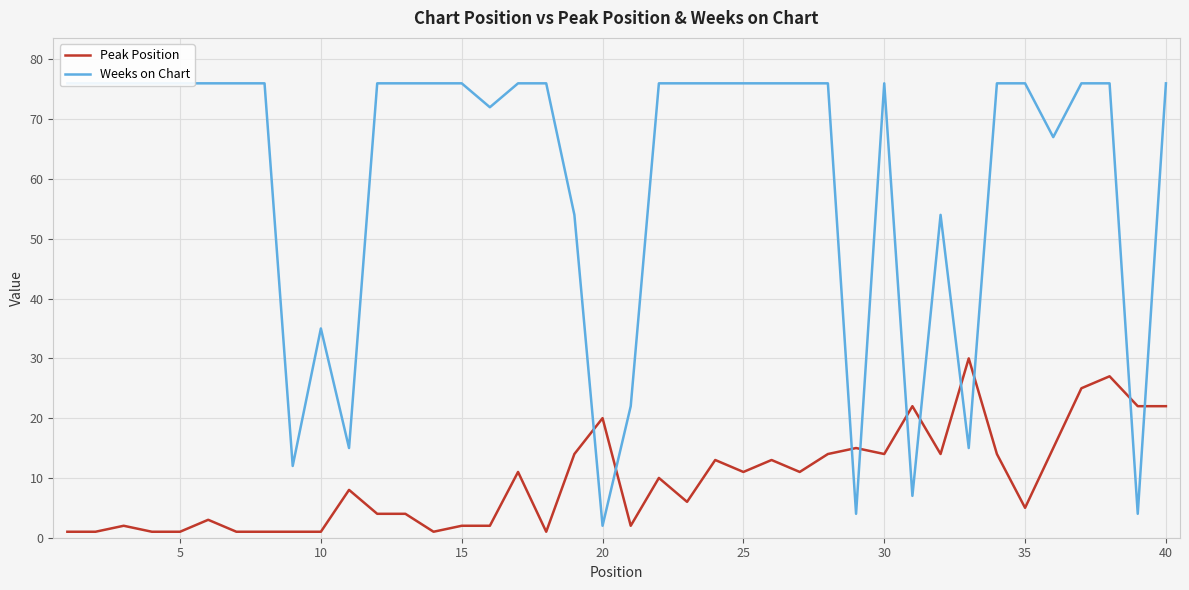

True or false: Peak Position has a value of 2 at 15.

True